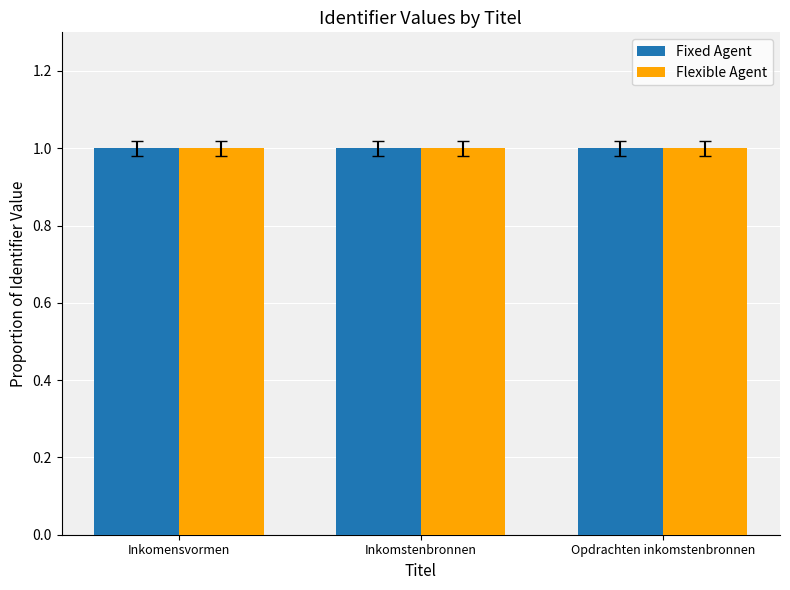

What is the maximum value for Fixed Agent?

1.0